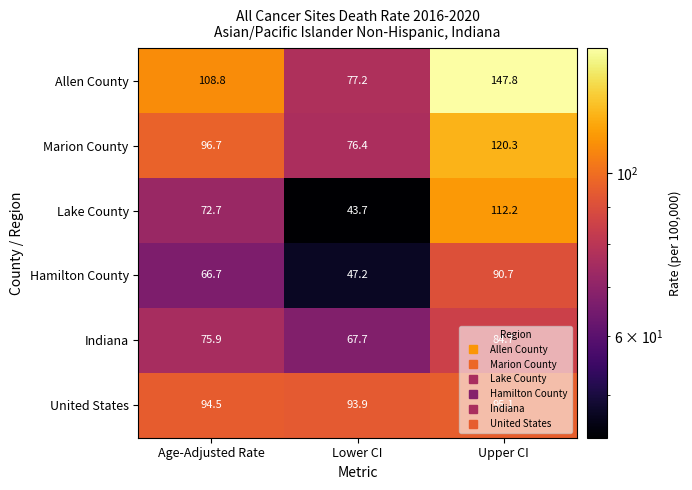

Which category has the lowest value across all series?

Lower CI